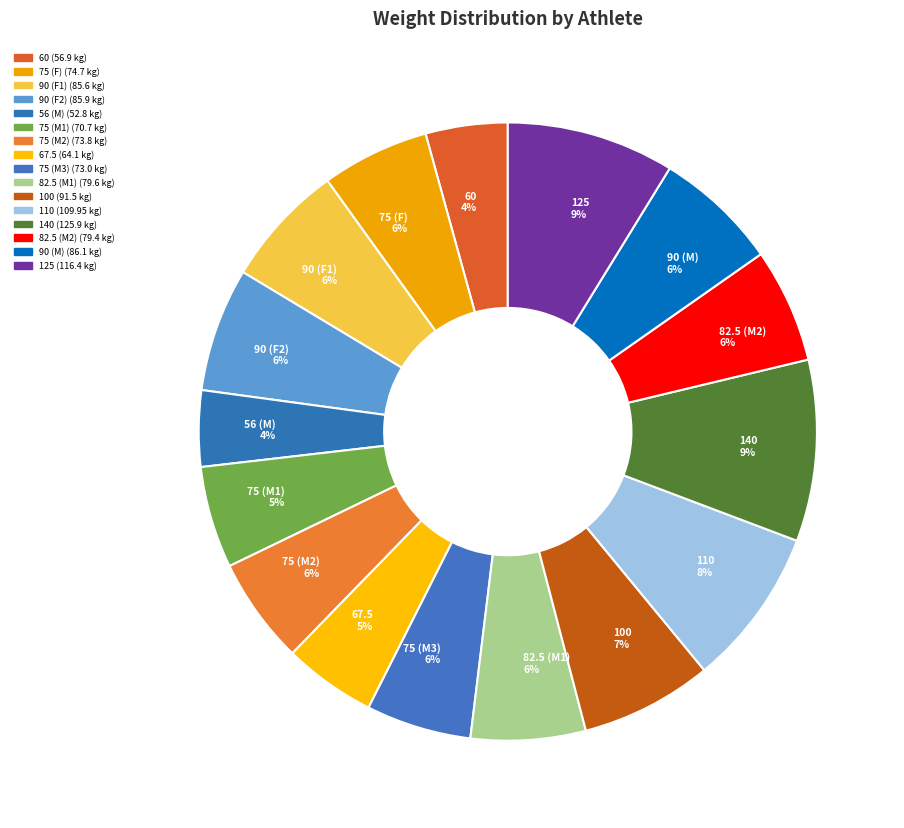

Combined, do 110 8% and 67.5 5% account for over 50%?

No